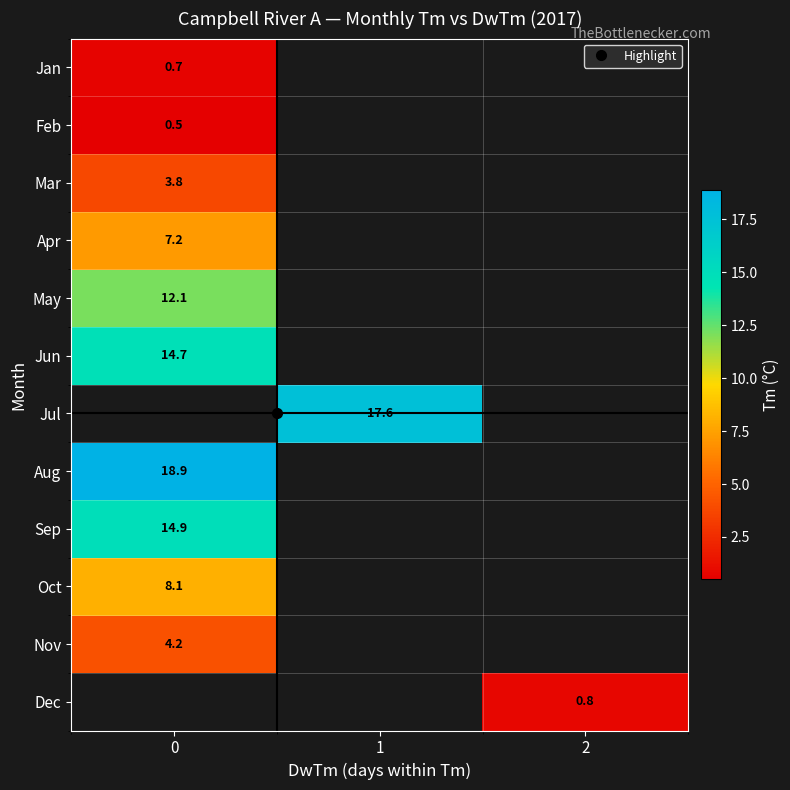

Between 0 and 2, which is larger?

2